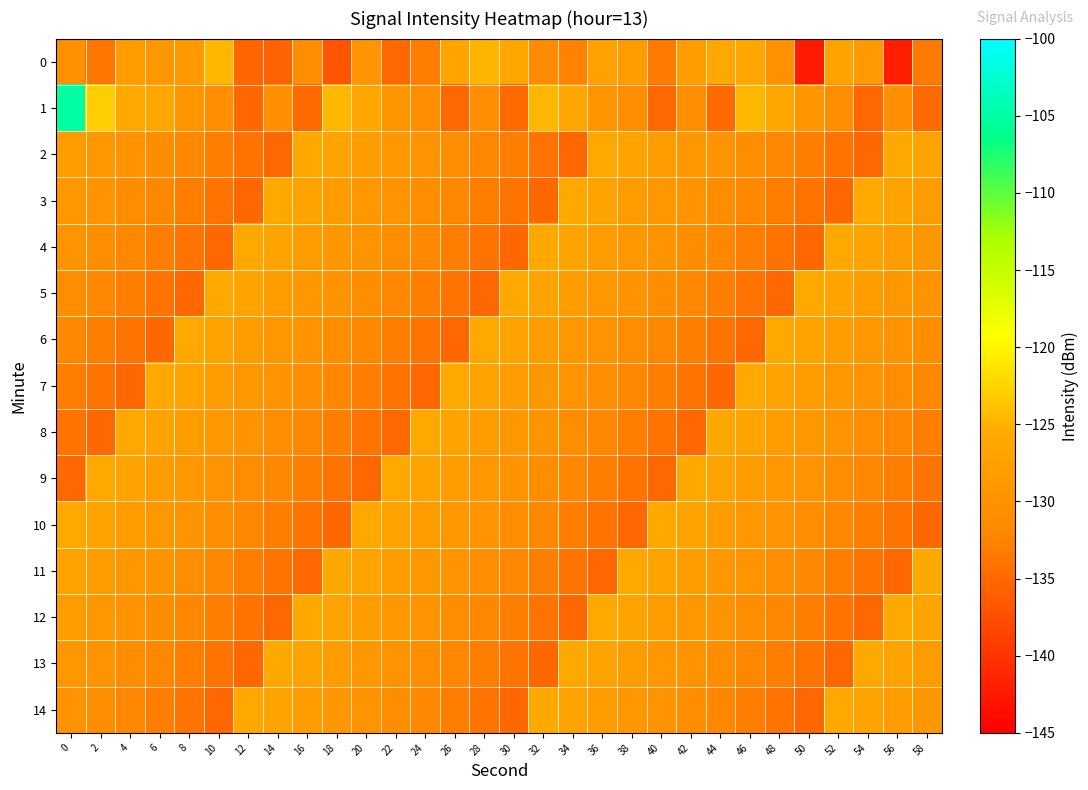

Which has a higher value, 26 or 12?

26